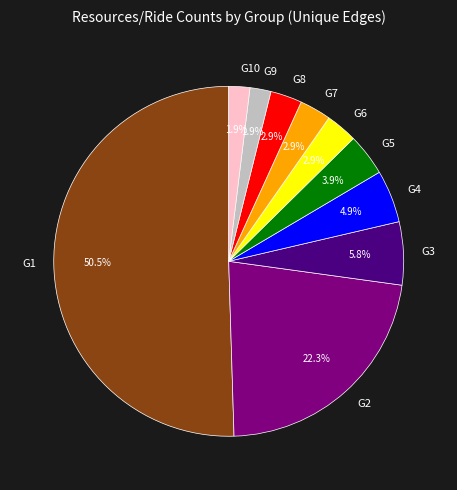

What percentage is the G5 slice, to the nearest percent?

4%